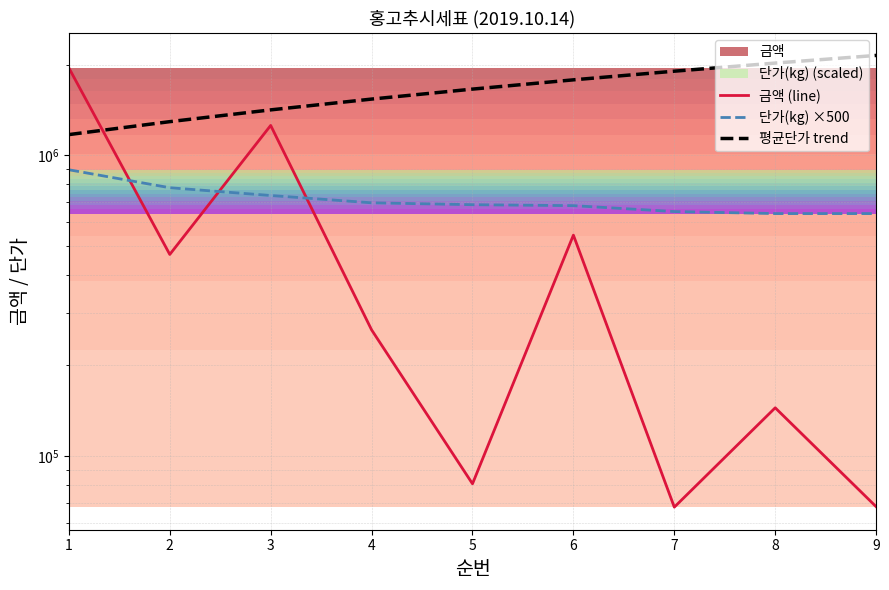

The 금액 (line) series shows 1952890.0 at 1. True or false?

True